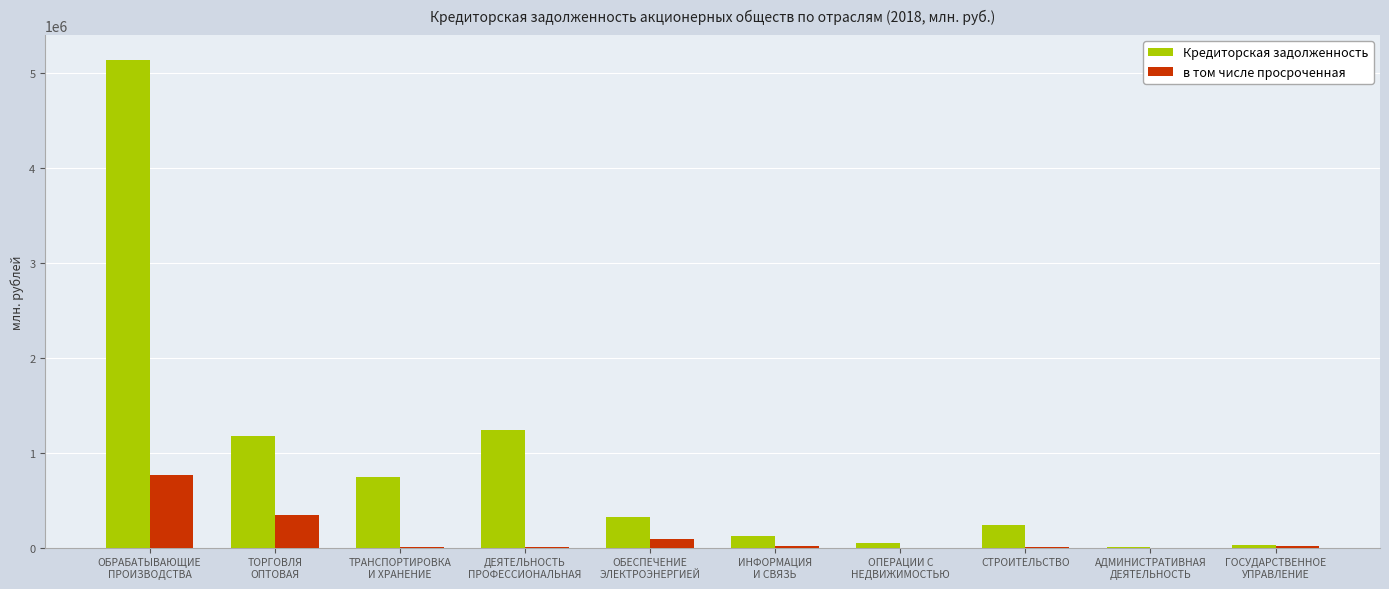

The value of Кредиторская задолженность at ТОРГОВЛЯ
ОПТОВАЯ is 1175478. True or false?

True